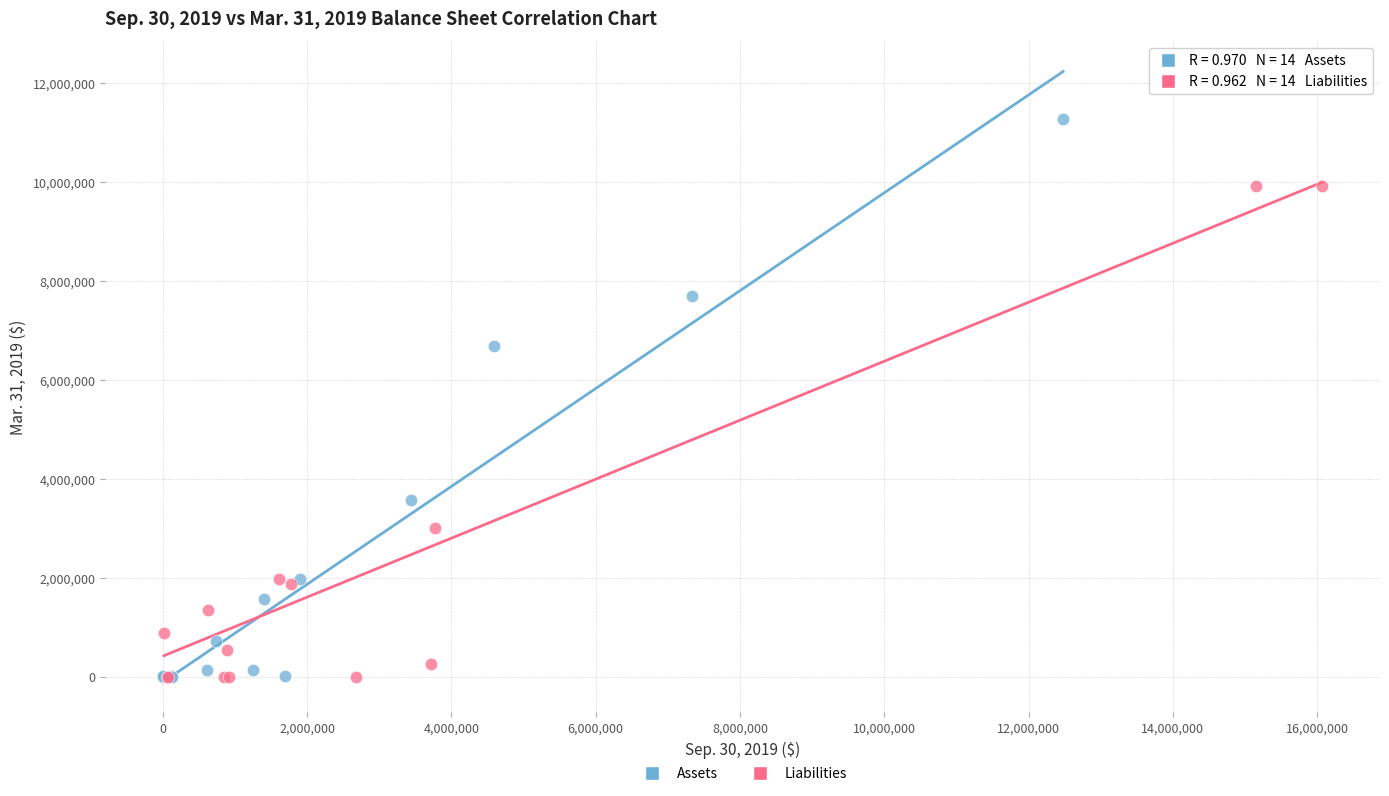

Which series contains the highest Y value?

Assets